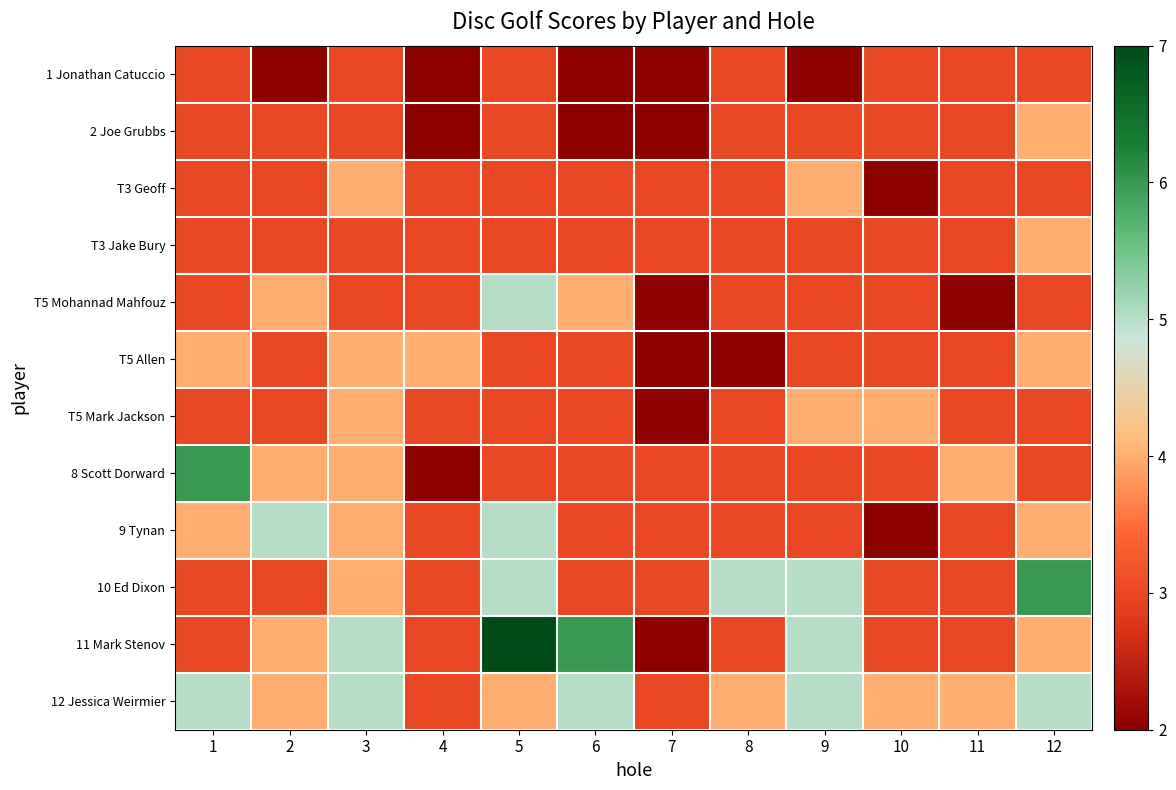

Reading right to left, transcribe all the data shown in this chart.

1 Jonathan Catuccio: 12=3	11=3	10=3	9=2	8=3	7=2	6=2	5=3	4=2	3=3	2=2	1=3
2 Joe Grubbs: 12=4	11=3	10=3	9=3	8=3	7=2	6=2	5=3	4=2	3=3	2=3	1=3
T3 Geoff: 12=3	11=3	10=2	9=4	8=3	7=3	6=3	5=3	4=3	3=4	2=3	1=3
T3 Jake Bury: 12=4	11=3	10=3	9=3	8=3	7=3	6=3	5=3	4=3	3=3	2=3	1=3
T5 Mohannad Mahfouz: 12=3	11=2	10=3	9=3	8=3	7=2	6=4	5=5	4=3	3=3	2=4	1=3
T5 Allen: 12=4	11=3	10=3	9=3	8=2	7=2	6=3	5=3	4=4	3=4	2=3	1=4
T5 Mark Jackson: 12=3	11=3	10=4	9=4	8=3	7=2	6=3	5=3	4=3	3=4	2=3	1=3
8 Scott Dorward: 12=3	11=4	10=3	9=3	8=3	7=3	6=3	5=3	4=2	3=4	2=4	1=6
9 Tynan: 12=4	11=3	10=2	9=3	8=3	7=3	6=3	5=5	4=3	3=4	2=5	1=4
10 Ed Dixon: 12=6	11=3	10=3	9=5	8=5	7=3	6=3	5=5	4=3	3=4	2=3	1=3
11 Mark Stenov: 12=4	11=3	10=3	9=5	8=3	7=2	6=6	5=7	4=3	3=5	2=4	1=3
12 Jessica Weirmier: 12=5	11=4	10=4	9=5	8=4	7=3	6=5	5=4	4=3	3=5	2=4	1=5